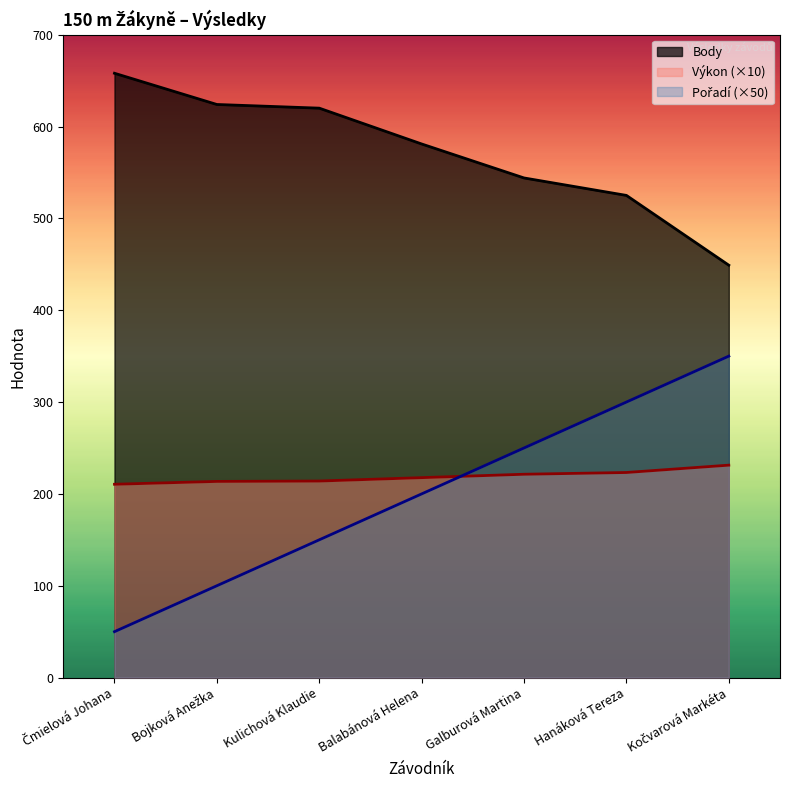

Which series has the largest range (max minus min)?

Pořadí